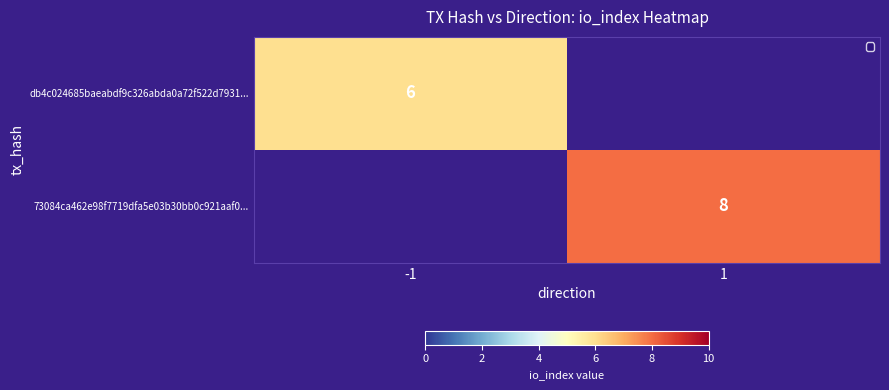

Is it true that 73084ca462e98f7719dfa5e03b30bb0c921aaf0... equals 8 at 1?

True